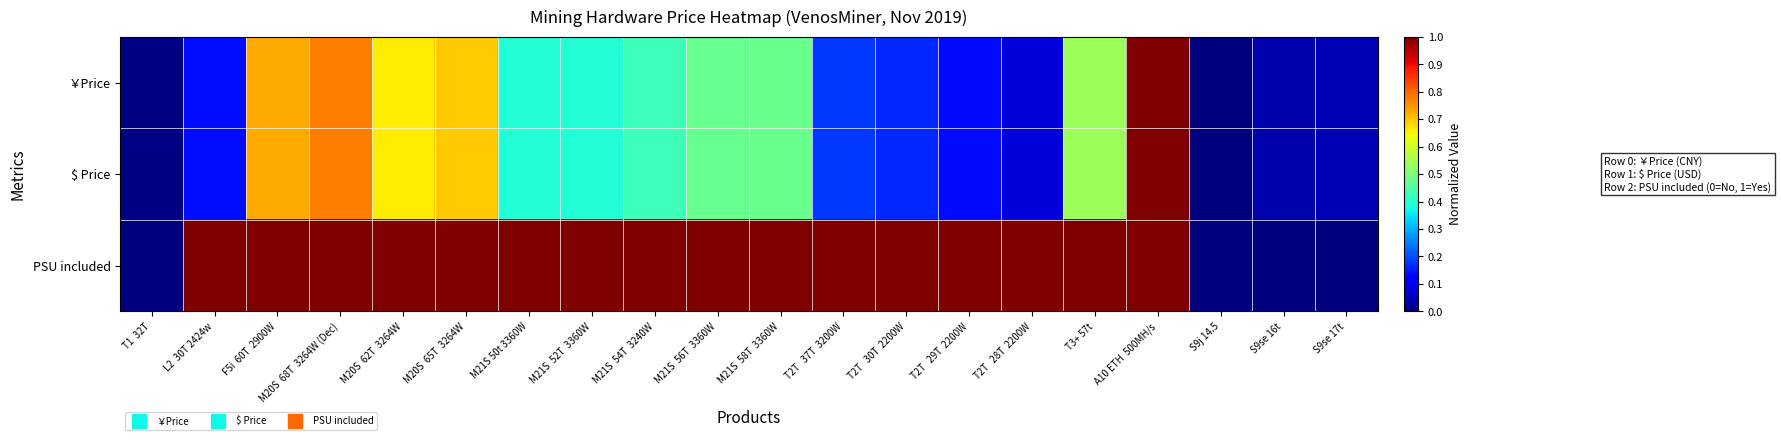

Which series has the widest spread of values?

￥Price